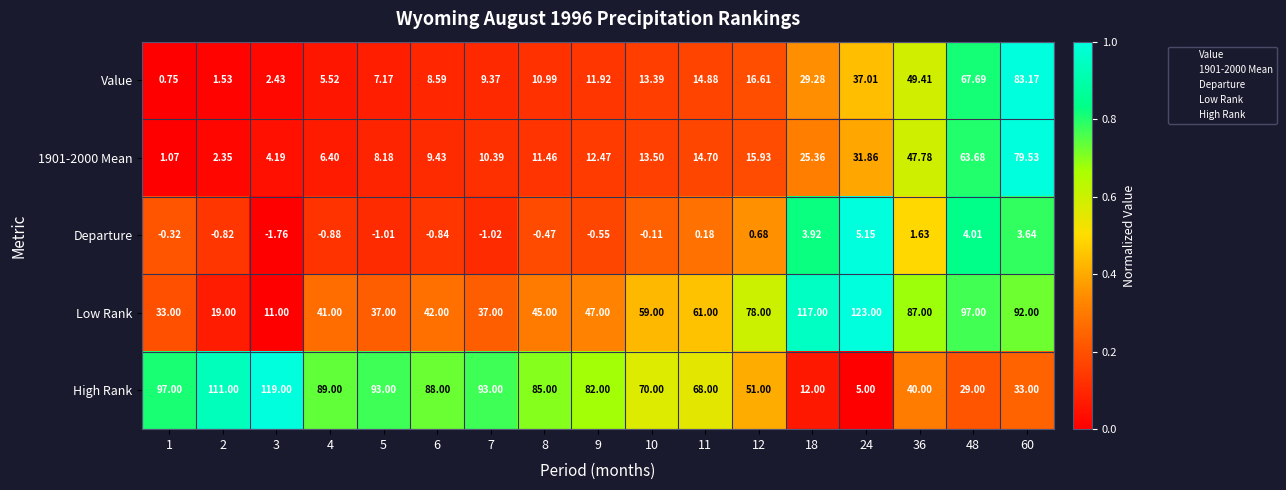

Which series changed the most between 8 and 18?

High Rank